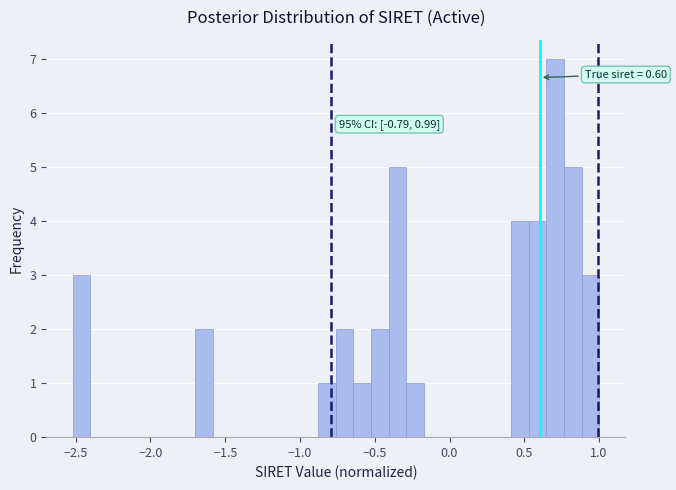

Around what value on the x-axis is the tallest bar? Give the approximate position of its centre, as read against the axis.

0.70